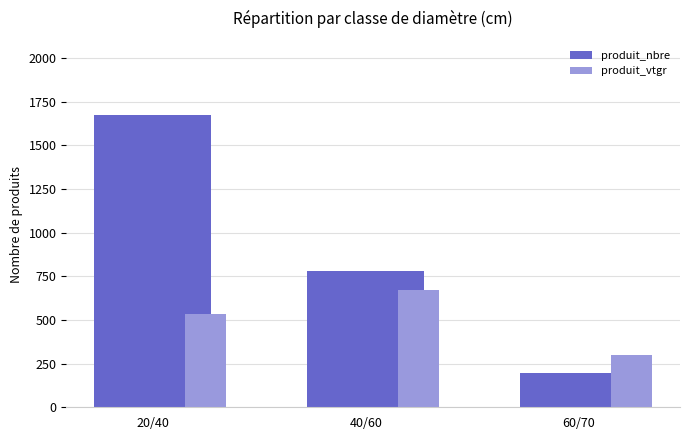

At 40/60, list the series in order from largest to smallest.

produit_nbre, produit_vtgr